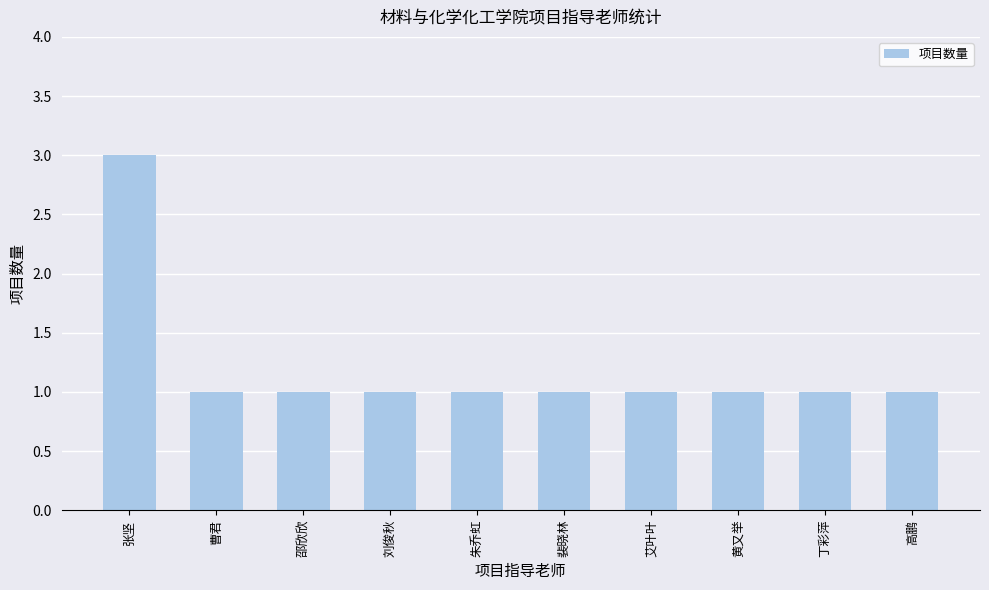

True or false: the data shows 1 at 刘俊秋.

True